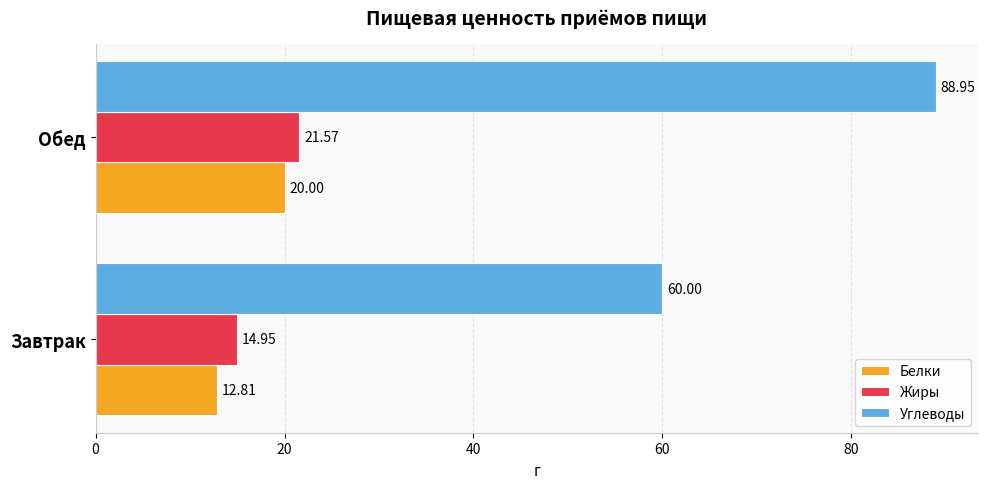

What is the average value of the Белки series?

16.4